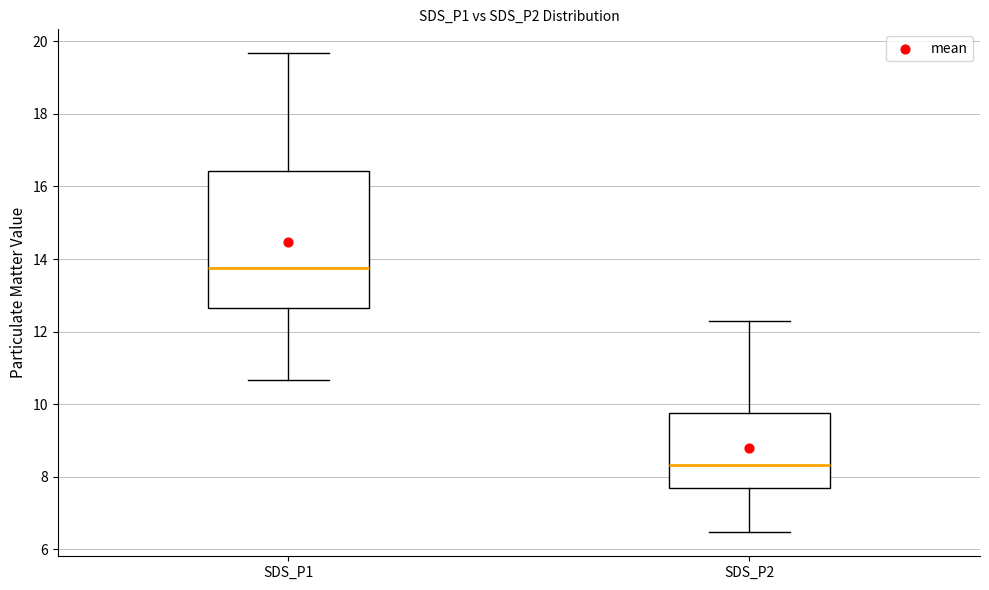

Which box has the highest median line?

SDS_P1